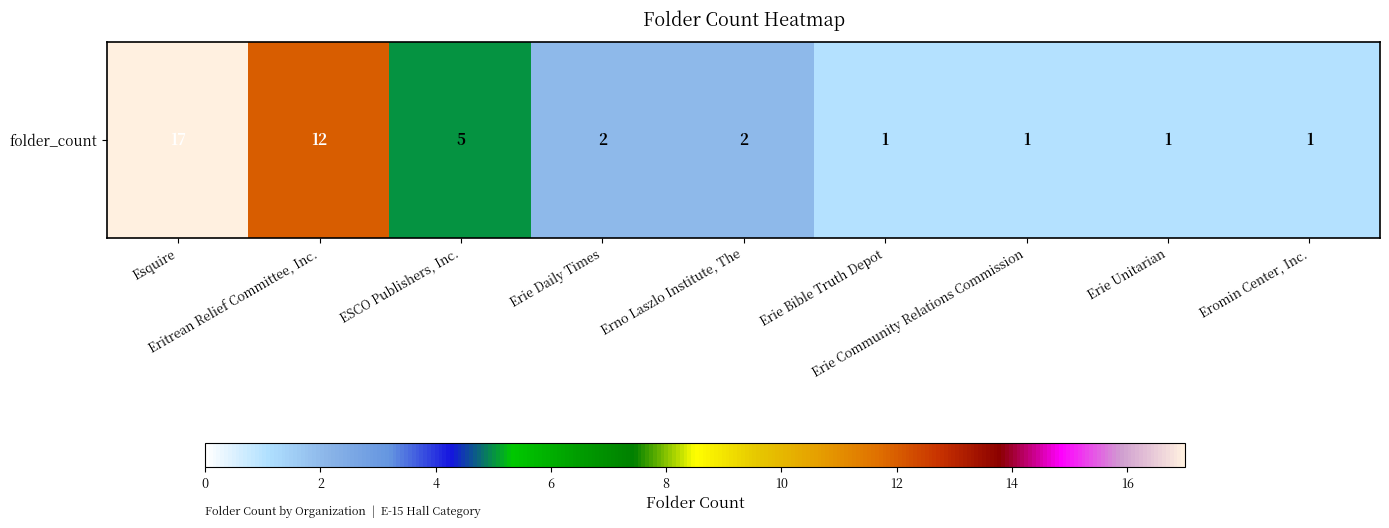

Count the number of values greater than 2.

3